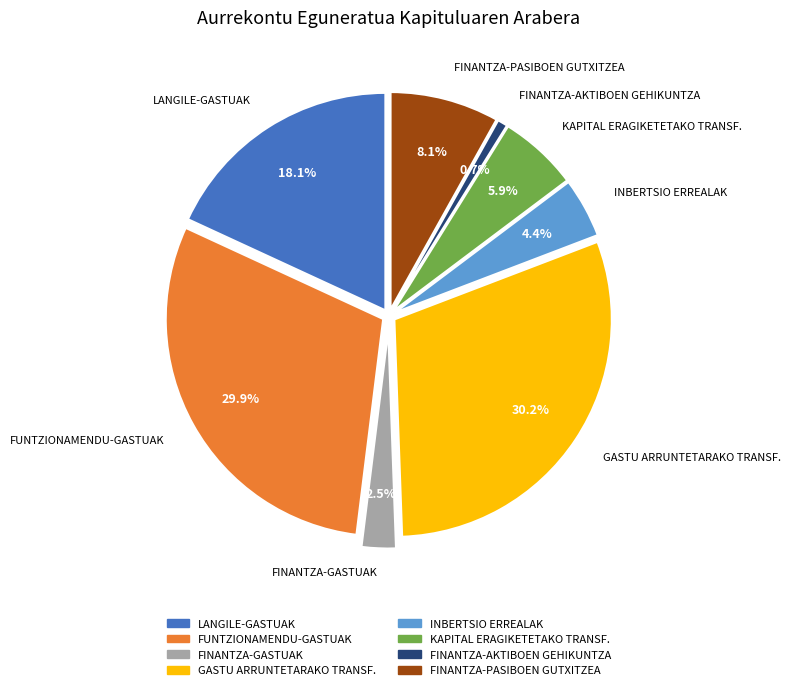

How many segments does this pie chart have?

8